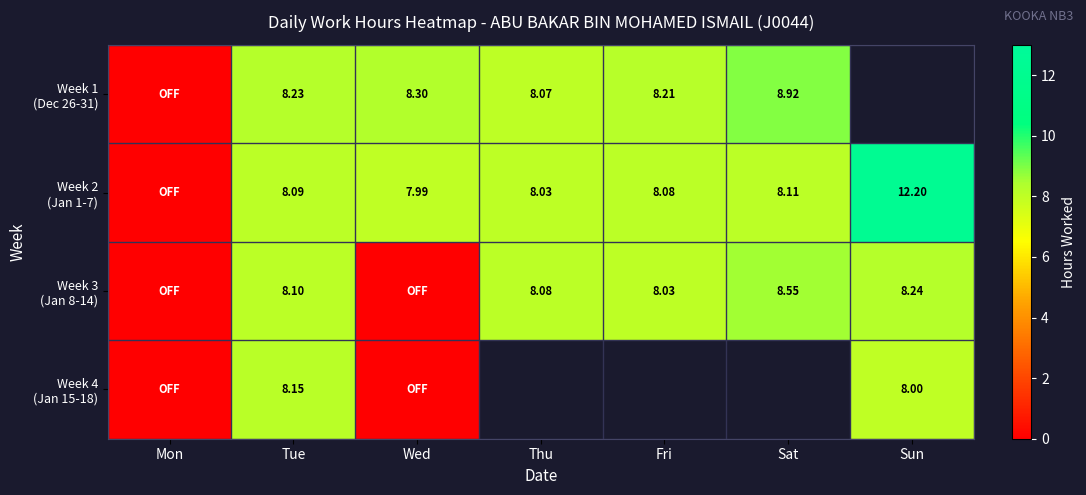

Which category has the lowest value in the Week 4 (Jan 15-18) series?

Mon